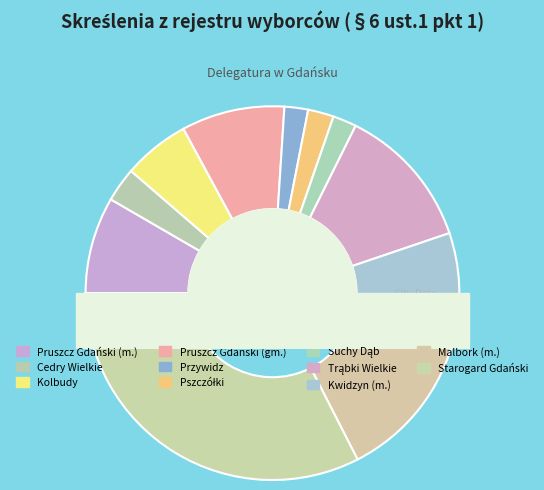

To the nearest percent, what is the difference between the largest and smallest slice percentages?

30%